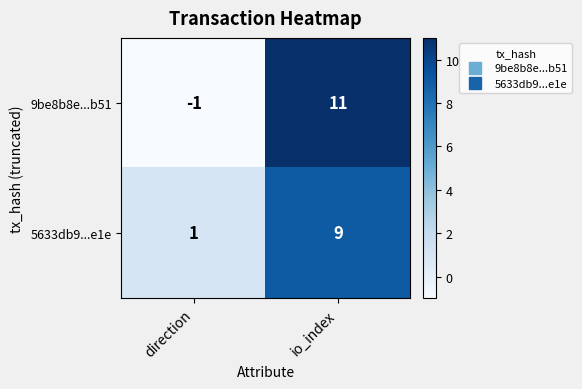

At which label is 9be8b8e...b51 closest to 5?

direction